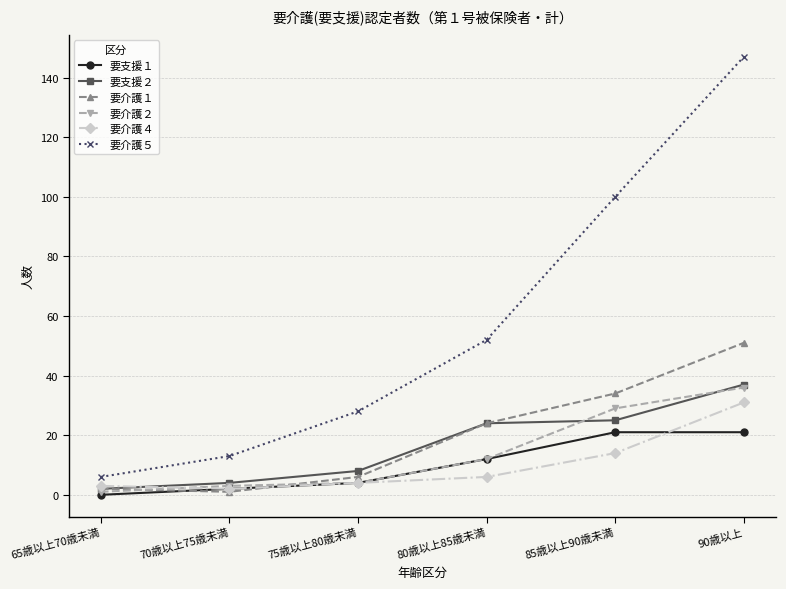

Which series has the largest total across all categories?

要介護５